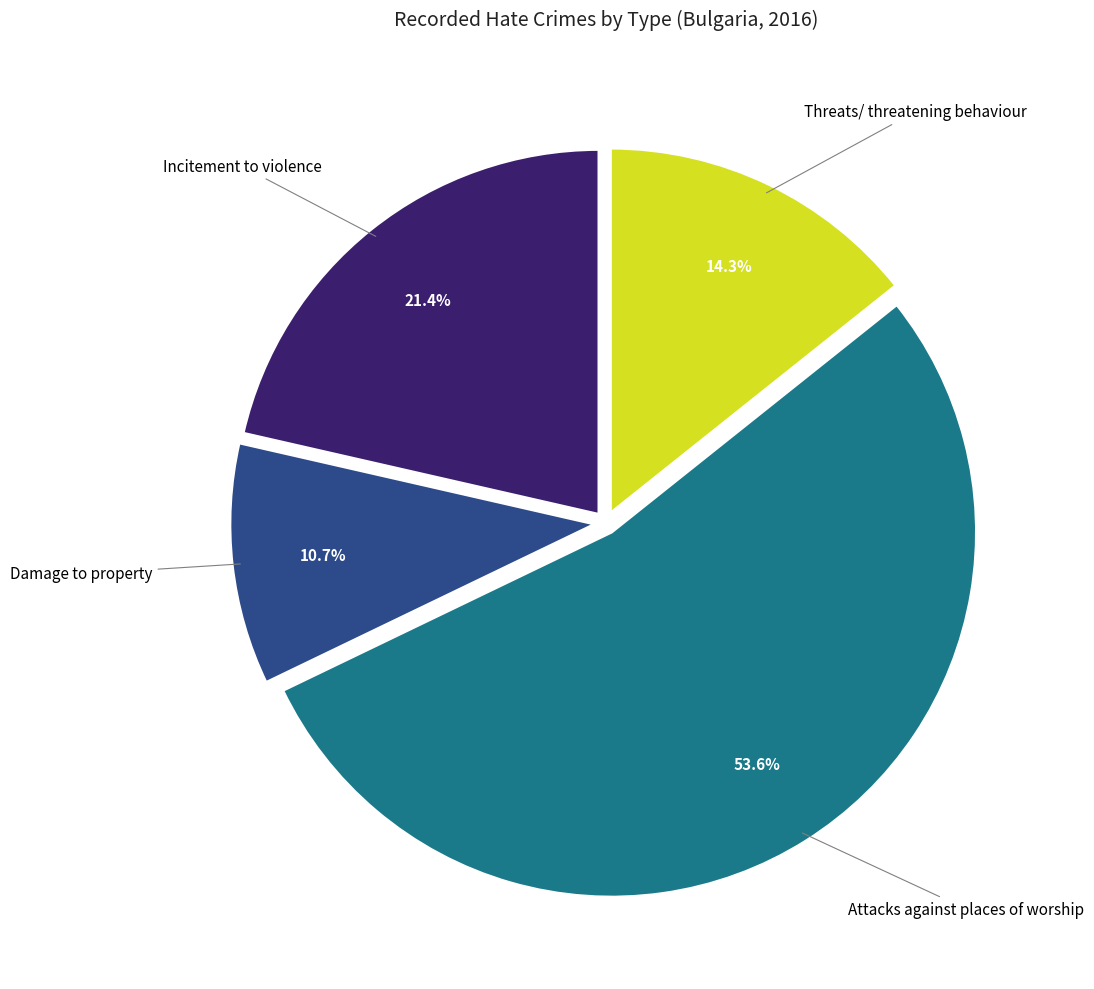

Is there a majority slice in this chart?

Yes